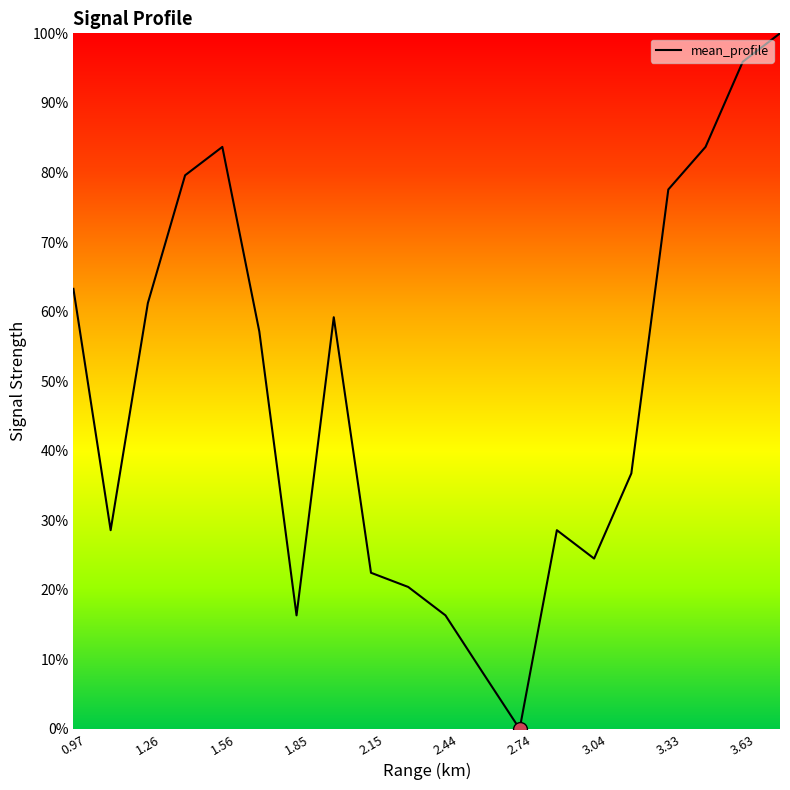

What is the difference between the maximum and minimum values?

100.0